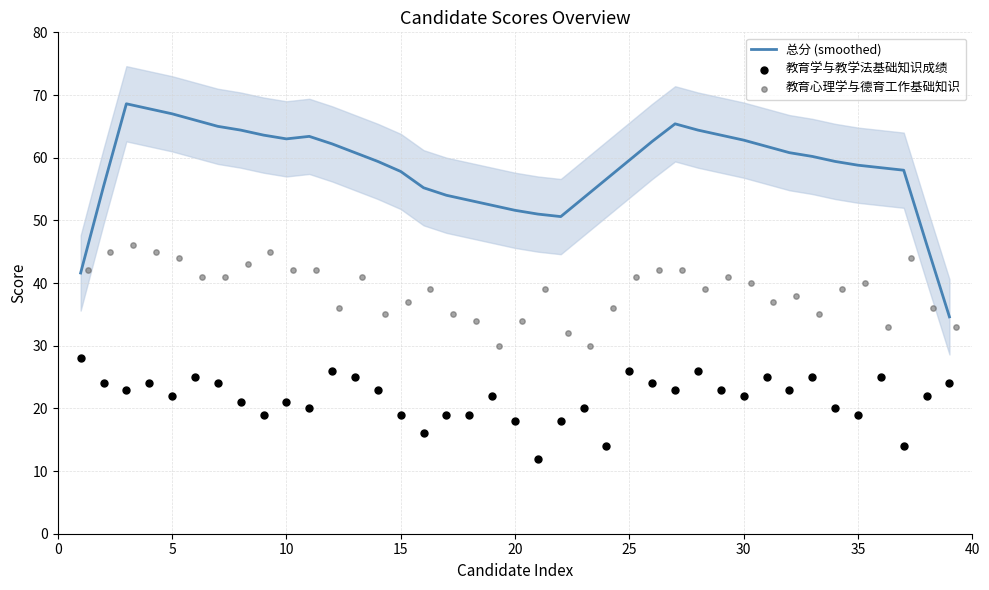

Which series has the largest Y range (max minus min)?

总分 (smoothed)